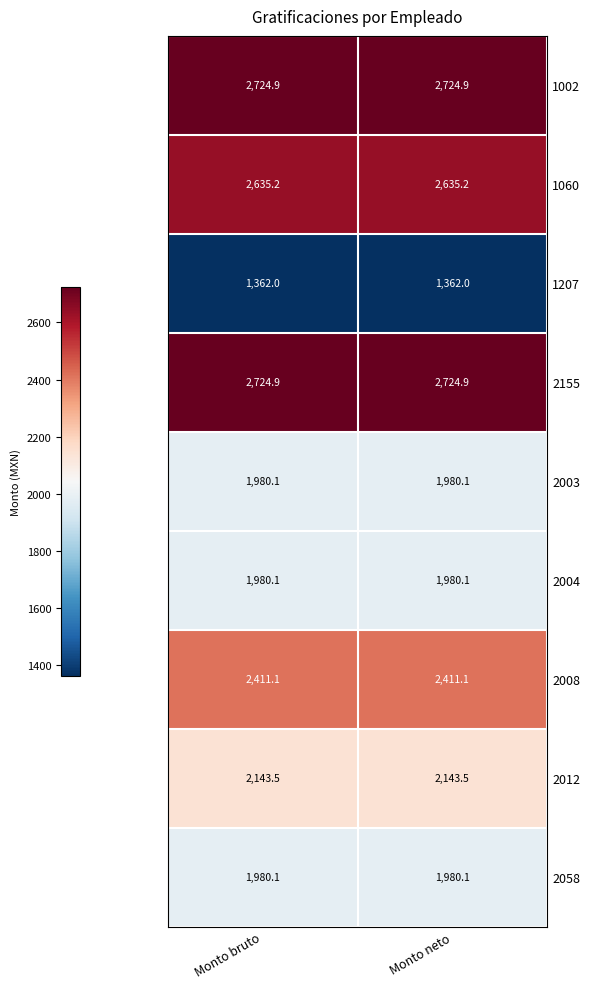

What is the approximate value of 2155 at Monto neto?

2724.9